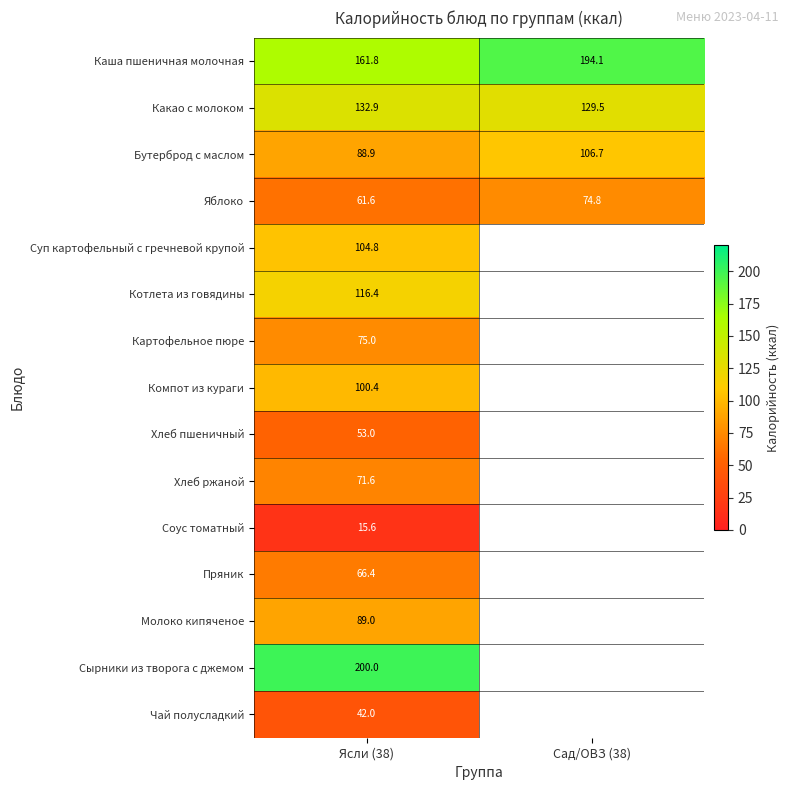

List the labels in order of Бутерброд с маслом value, smallest first.

Ясли (38), Сад/ОВЗ (38)